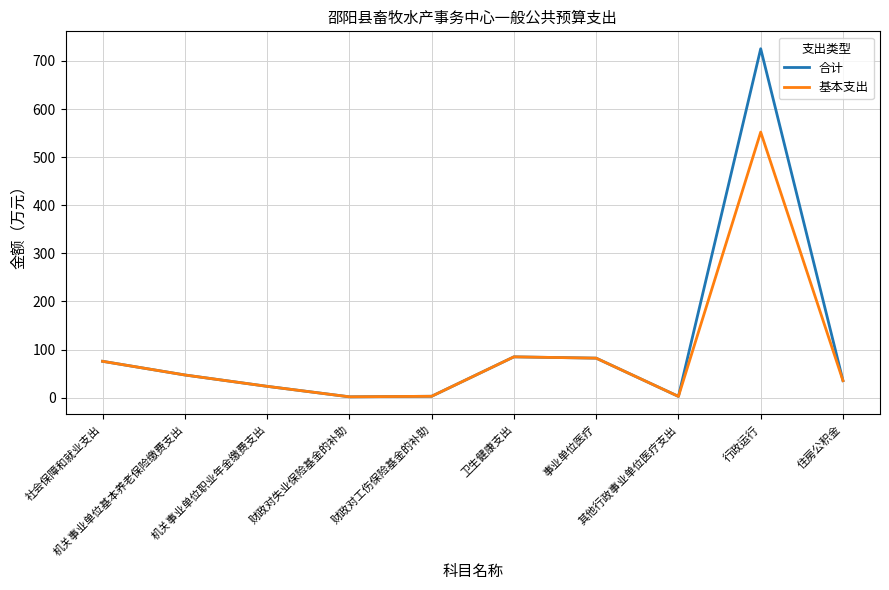

What value does the 合计 series have at 住房公积金?

35.4